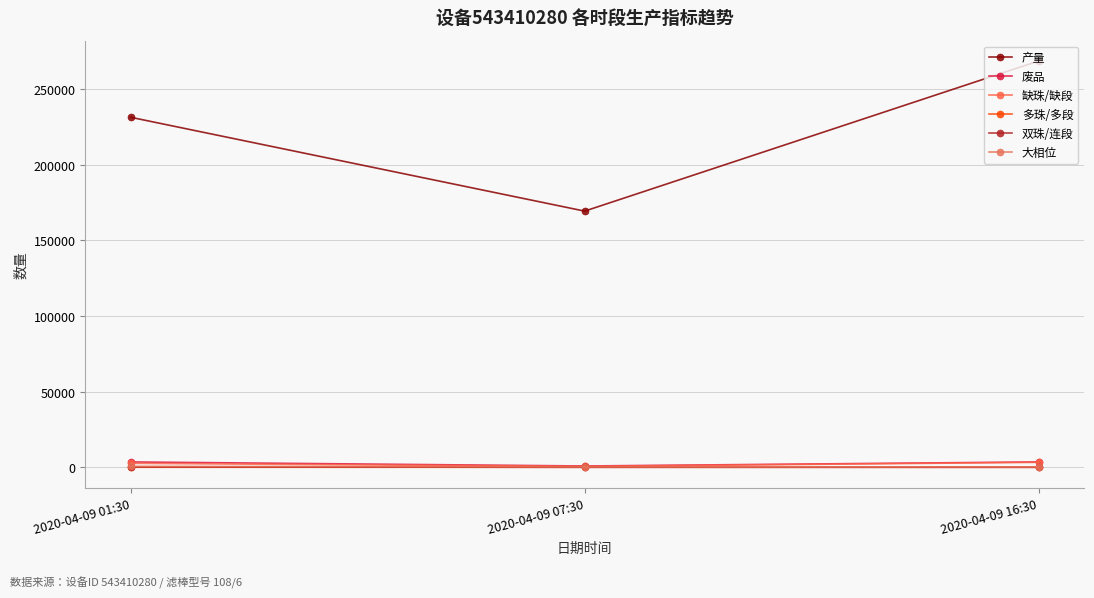

Between 2020-04-09 07:30 and 2020-04-09 16:30, which series saw the biggest shift?

产量